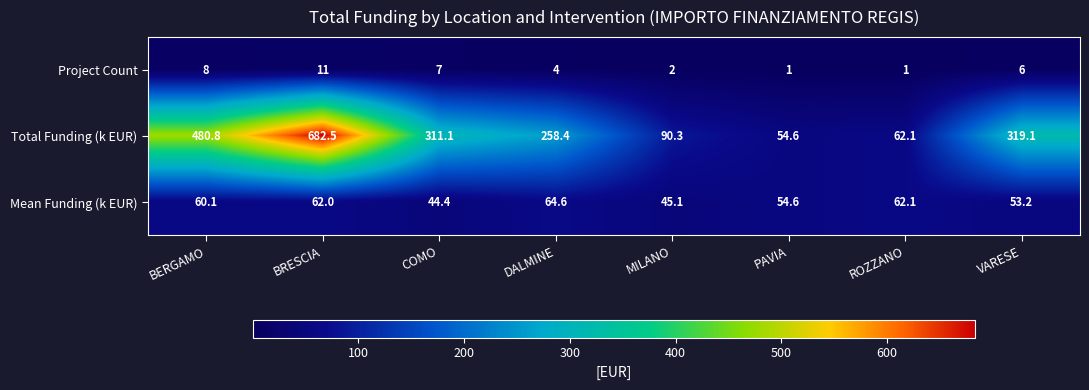

At how many categories does at least one series exceed 408?

2